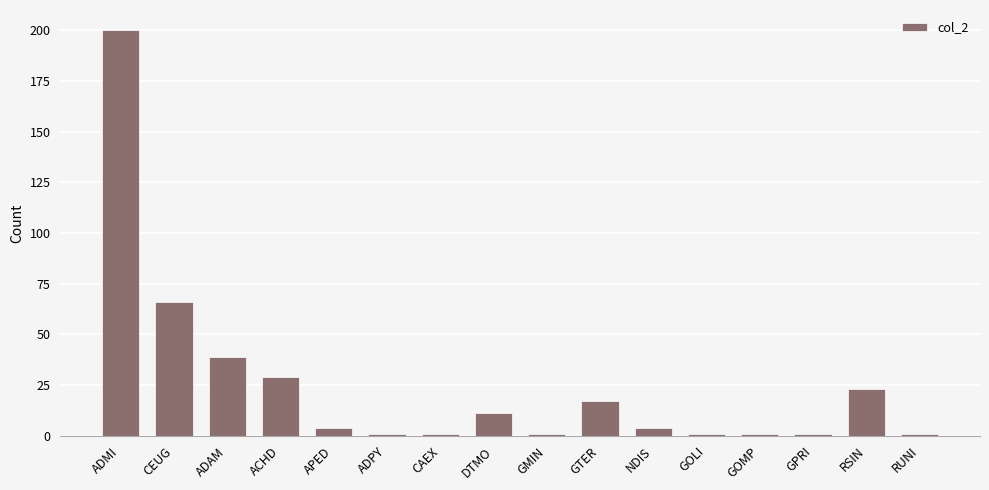

What is the difference between the values at GOMP and ADAM?

38